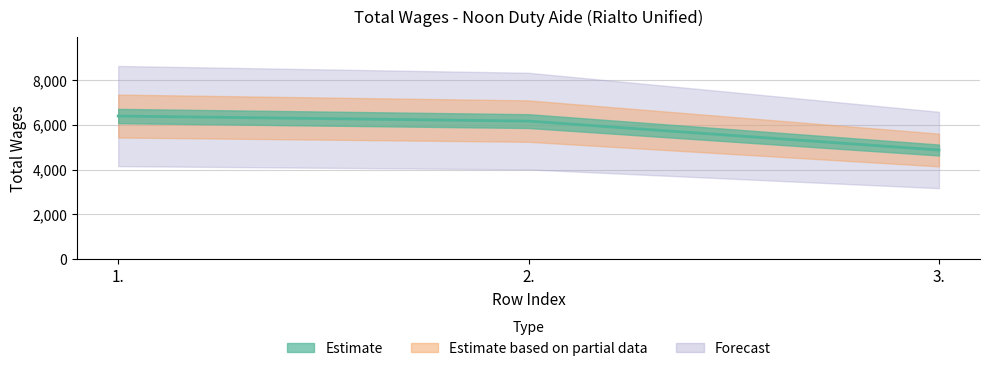

Reading left to right, extract all data points from this chart.

1.=6400	2.=6174	3.=4881